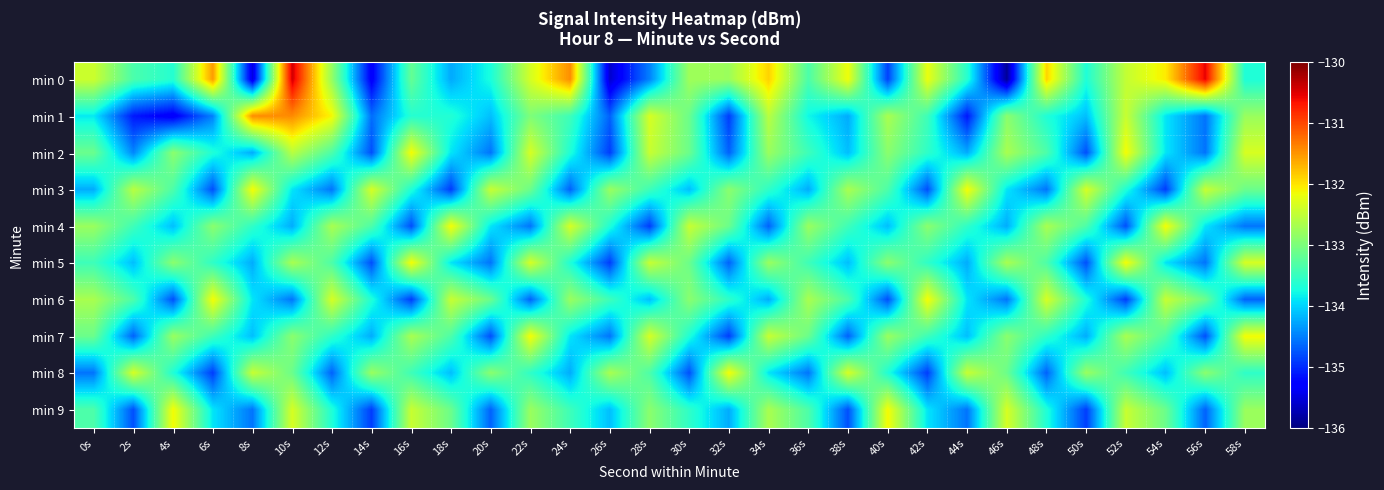

Between 38s and 30s, which is larger?

38s